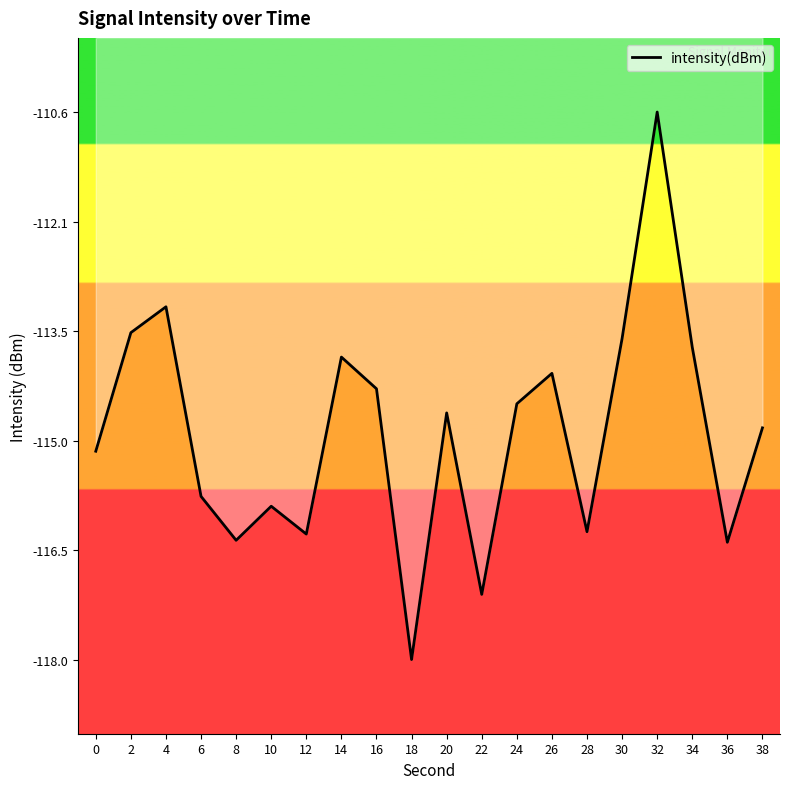

What is the difference between the maximum and minimum values?

7.4